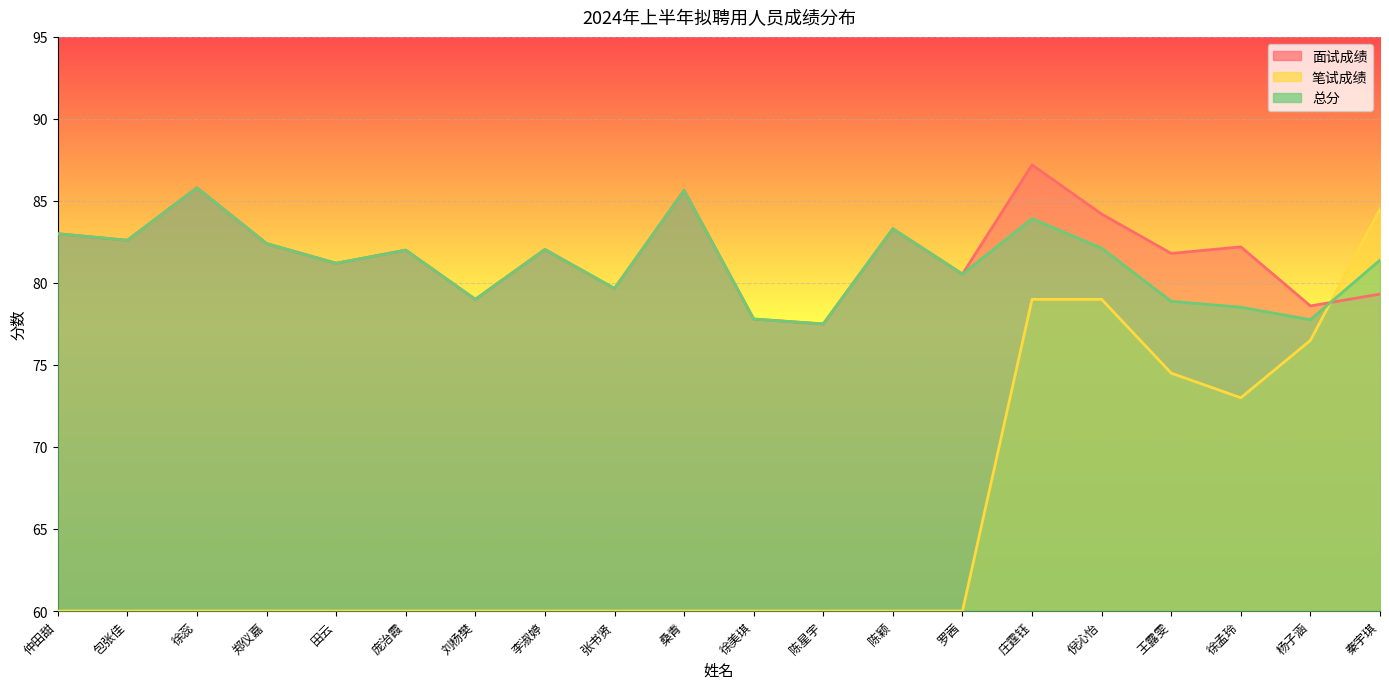

True or false: 总分 has a value of 82.4 at 郑仪嘉.

True